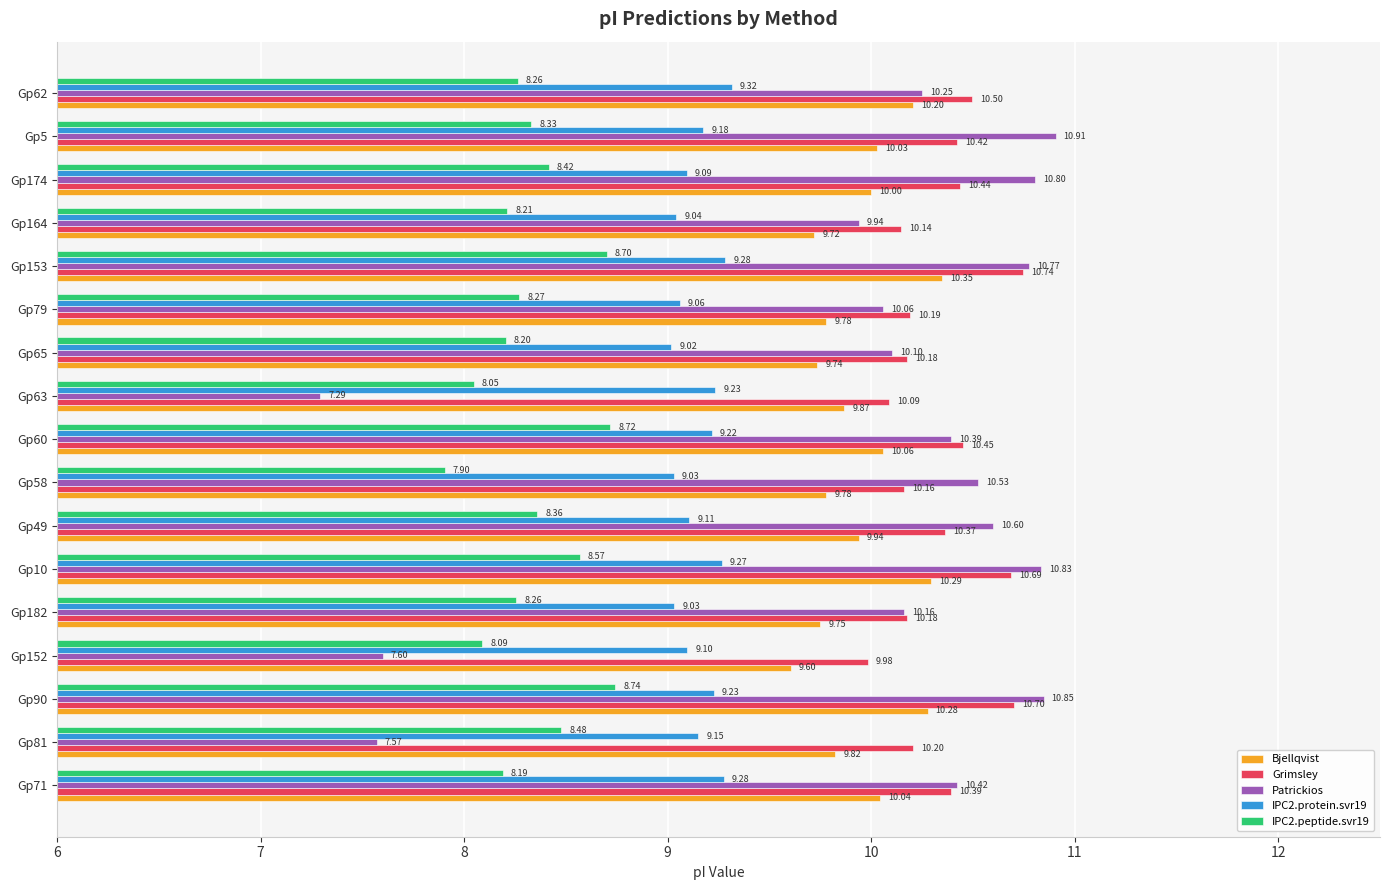

Rank the series by their maximum value, from lowest to highest.

IPC2.peptide.svr19, IPC2.protein.svr19, Bjellqvist, Grimsley, Patrickios